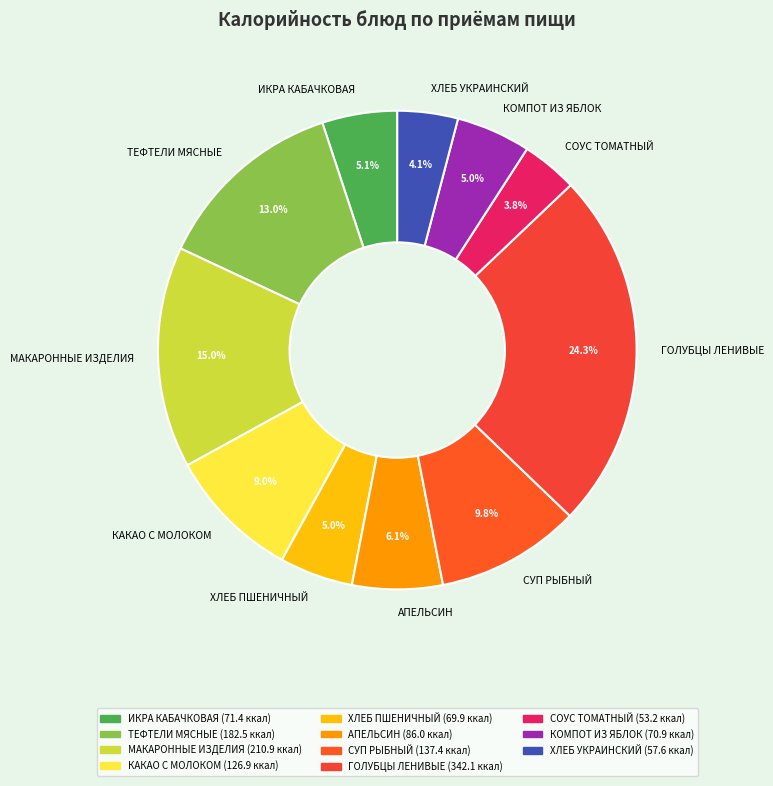

What is the largest slice in the pie chart?

ГОЛУБЦЫ ЛЕНИВЫЕ